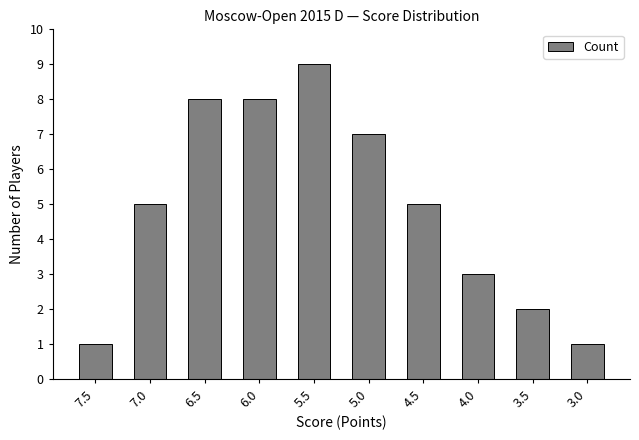

How many bars are there in total?

10